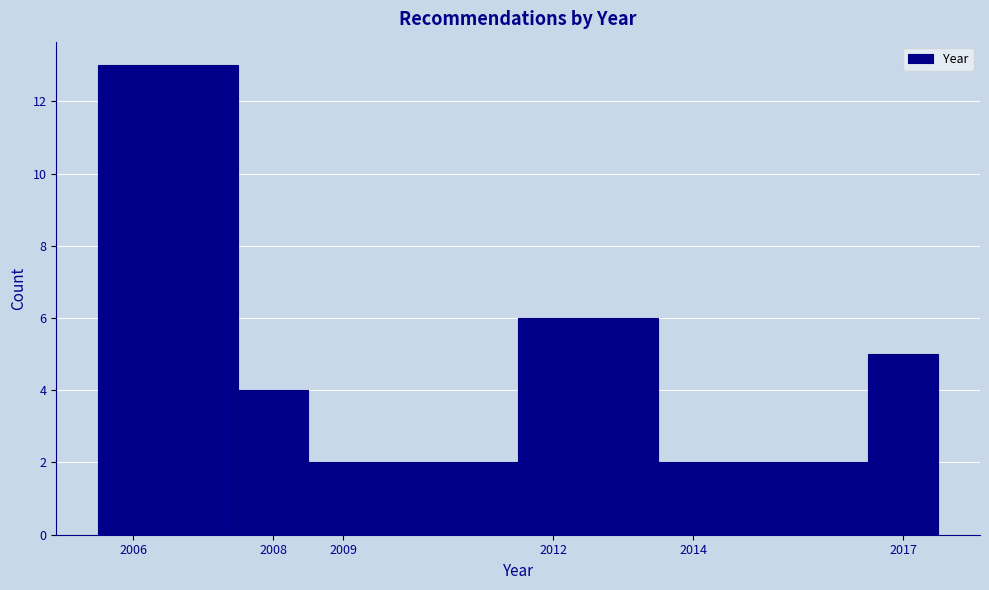

What is the height of the bar covering 2005.5 to 2007.5 on the x-axis? The values are not printed on the chart, so give them approximately, as read against the axis.

13